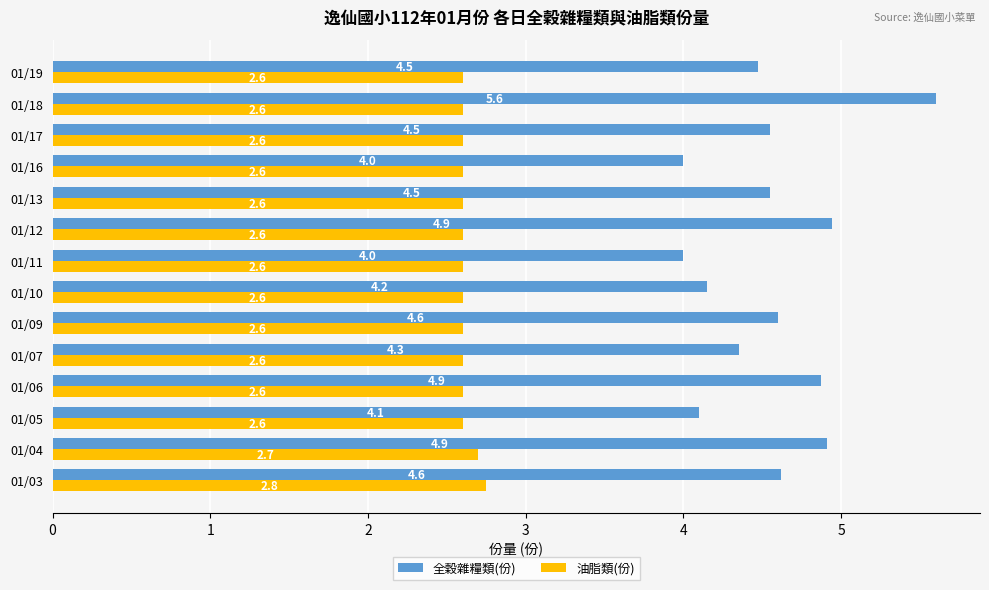

Which series has the largest range (max minus min)?

全穀雜糧類(份)